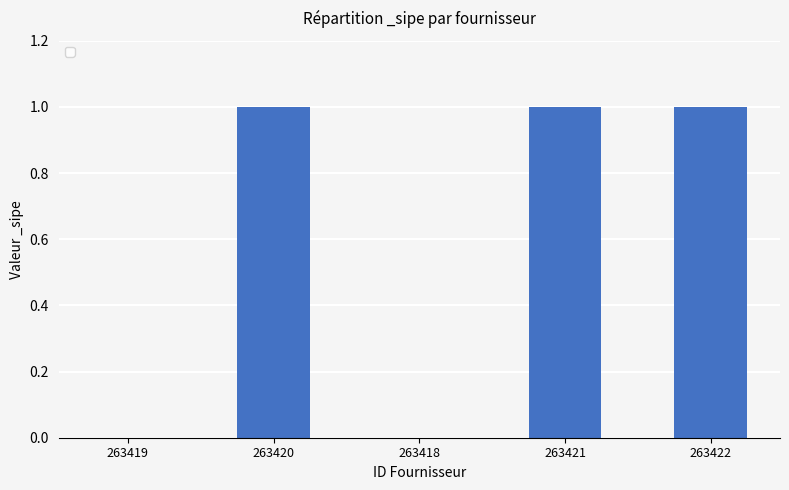

True or false: the data shows -1 at 263418.

False